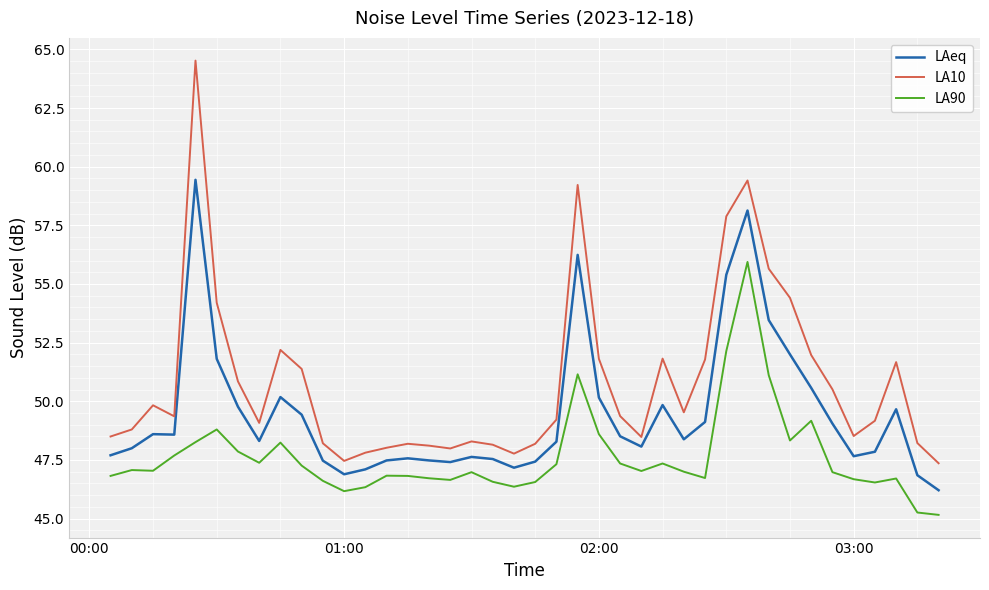

Which series has the largest range (max minus min)?

LA10